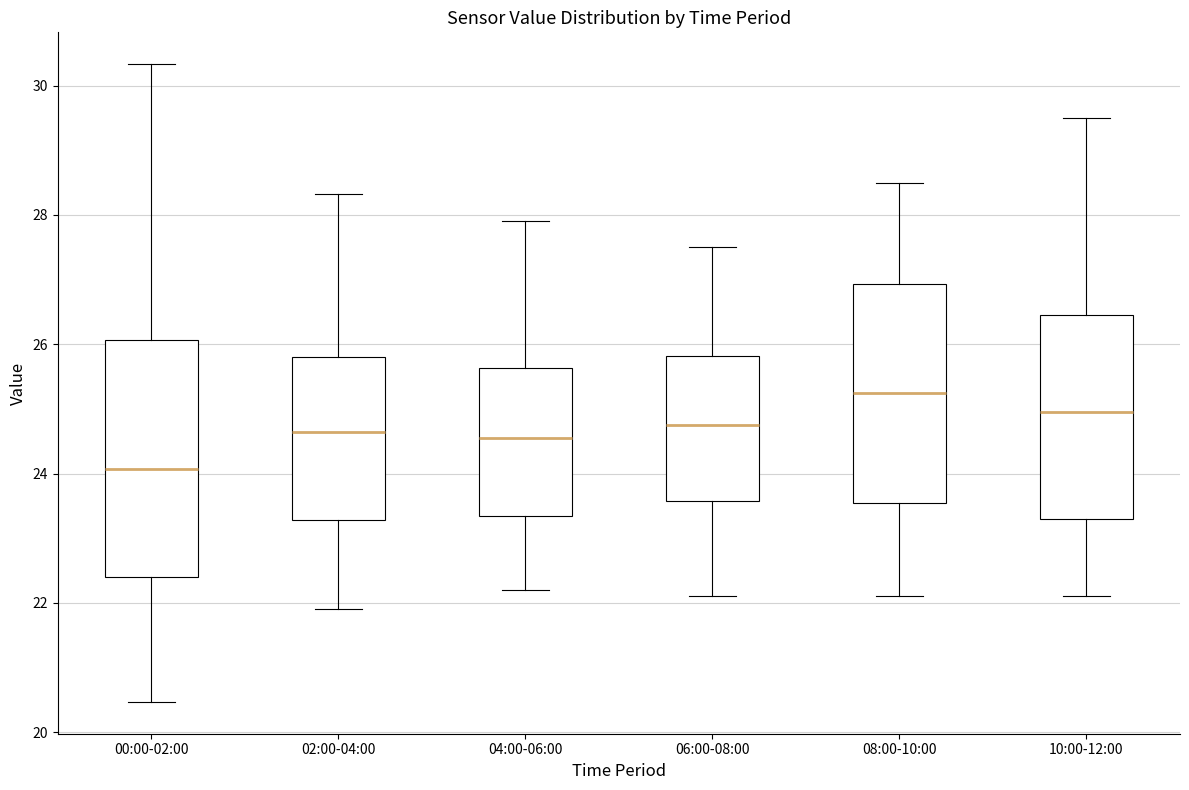

Reading left to right, transcribe this box plot: for each box, give where its median line is, the range the box spans, and where its two whiskers end, as read against the y-axis. The values are not printed on the chart, so give them approximately, as read against the axis.

00:00-02:00: median 24.0, box 22.4 to 26.0, whiskers 20.4 to 30.4
02:00-04:00: median 24.6, box 23.2 to 25.8, whiskers 22.0 to 28.4
04:00-06:00: median 24.6, box 23.4 to 25.6, whiskers 22.2 to 28.0
06:00-08:00: median 24.8, box 23.6 to 25.8, whiskers 22.2 to 27.6
08:00-10:00: median 25.2, box 23.6 to 27.0, whiskers 22.2 to 28.6
10:00-12:00: median 25.0, box 23.4 to 26.4, whiskers 22.2 to 29.6